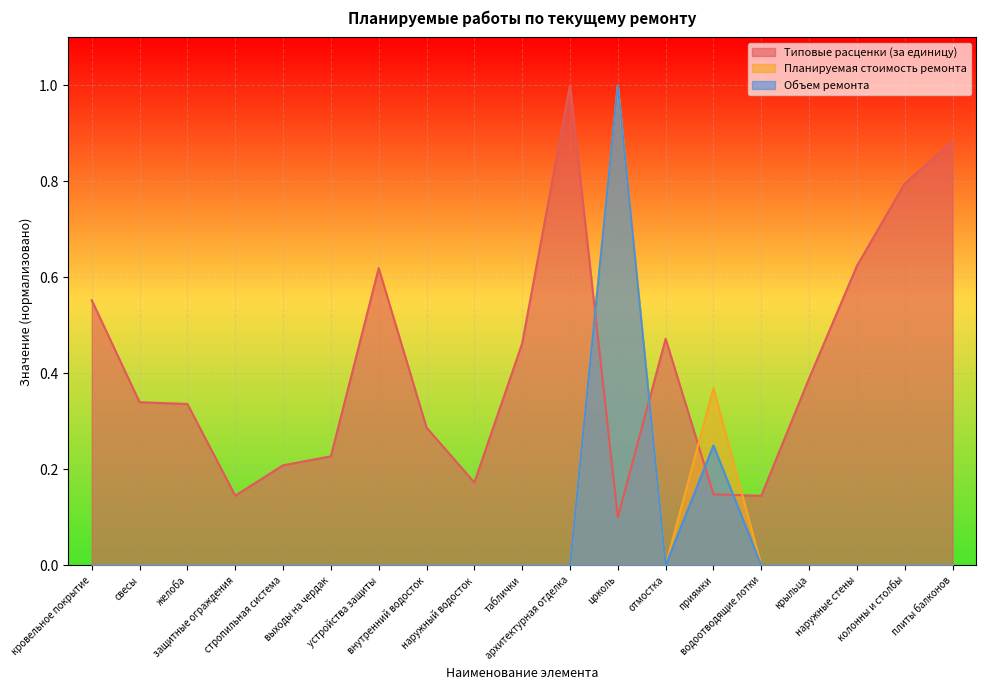

True or false: Объем ремонта and Планируемая стоимость ремонта cross at least once.

False